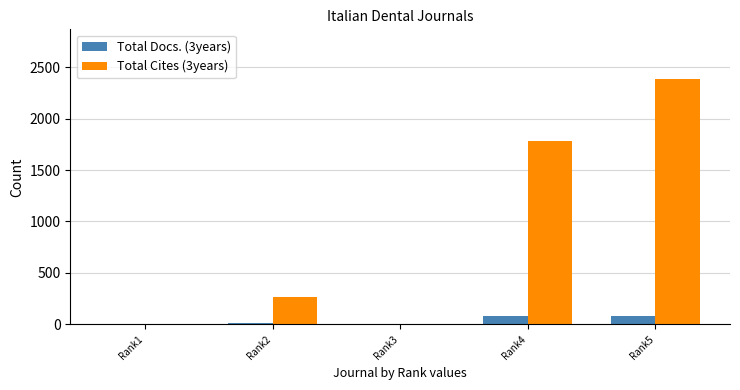

What is the greatest value displayed?

2389